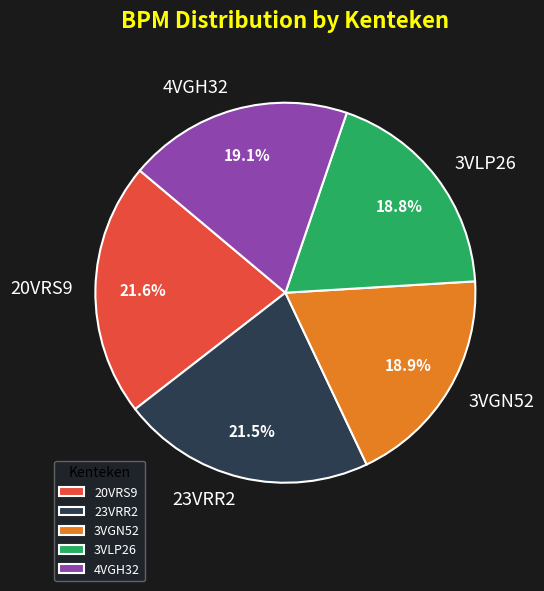

Combined, do 3VGN52 and 4VGH32 account for over 50%?

No